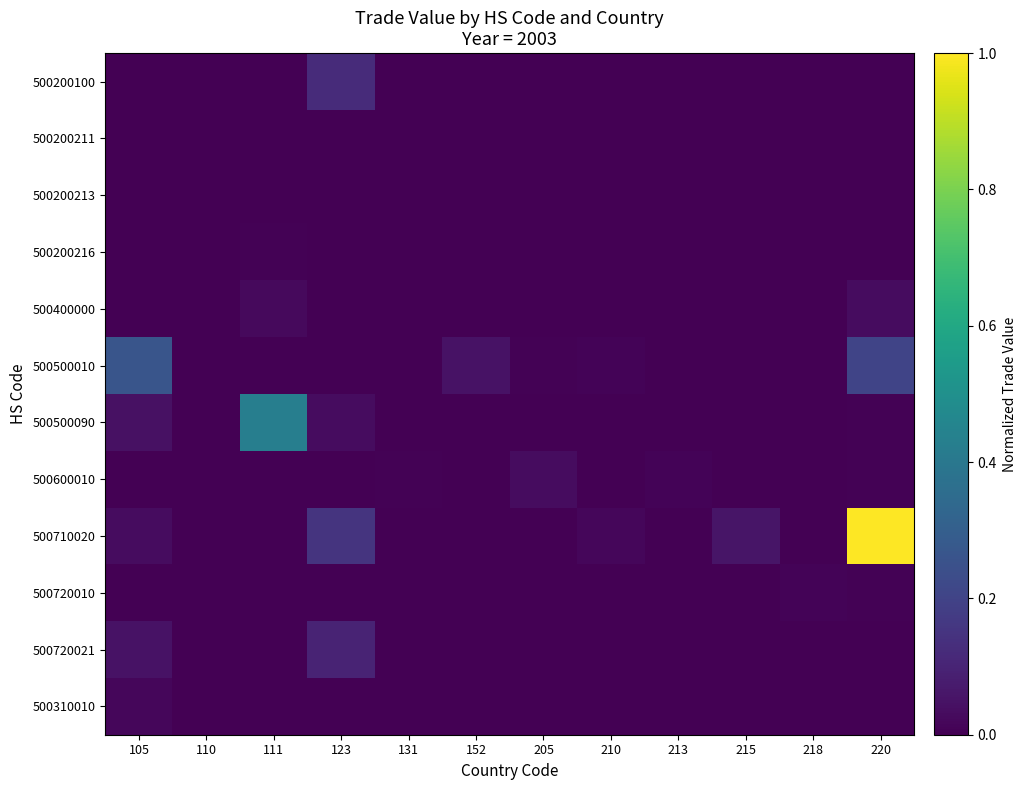

Which category has the lowest value across all series?

105